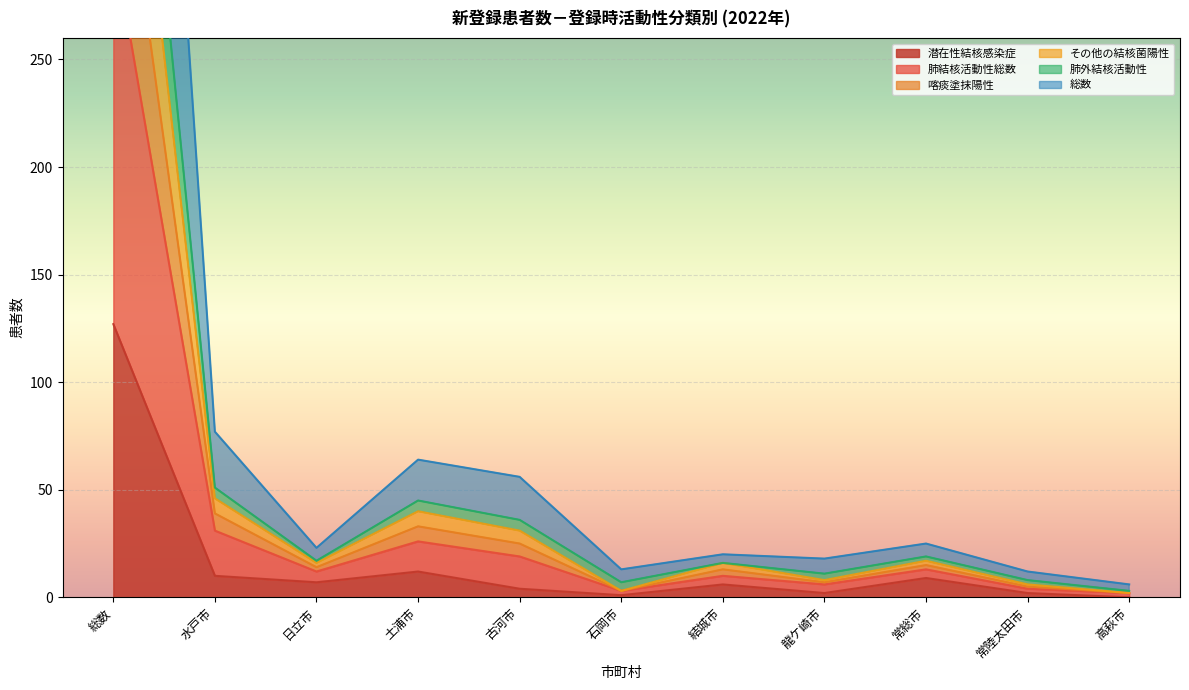

What is the difference between the maximum and second lowest values in the その他の結核菌陽性 series?

520